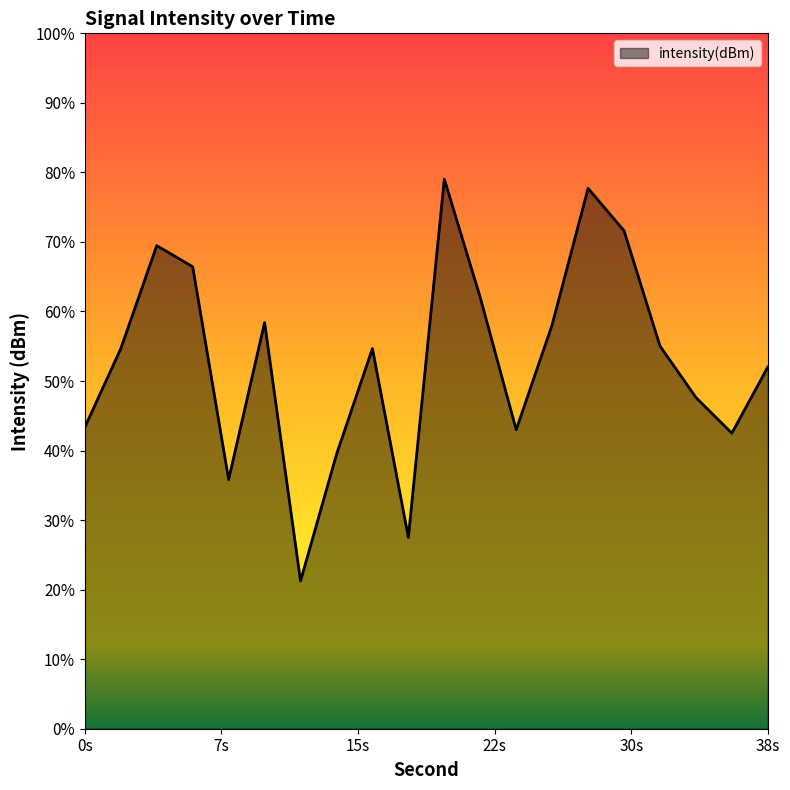

What is the change in value from 4 to 20?

+1.0